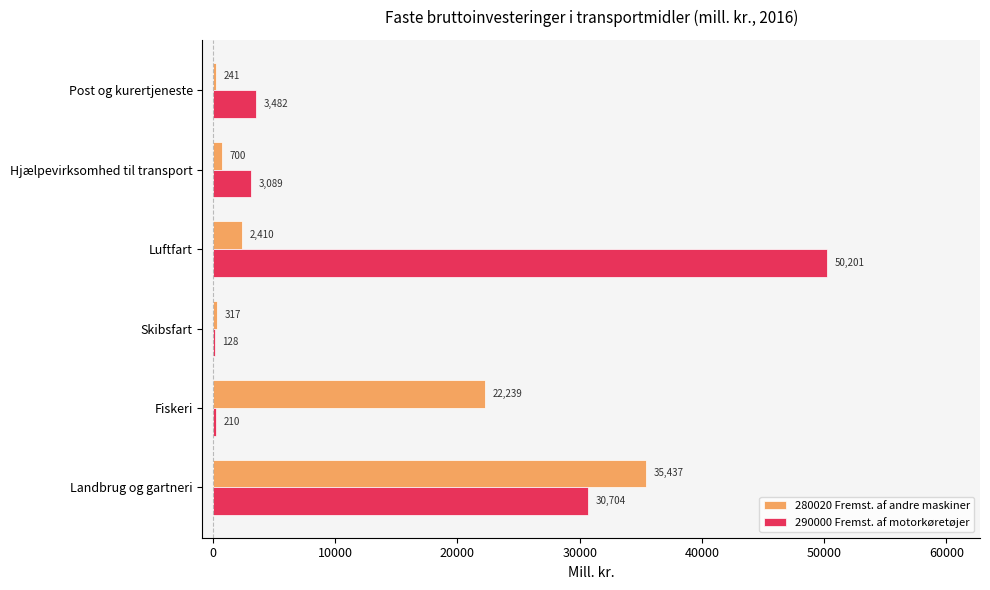

What is the highest value of the 280020 Fremst. af andre maskiner series?

35436.6